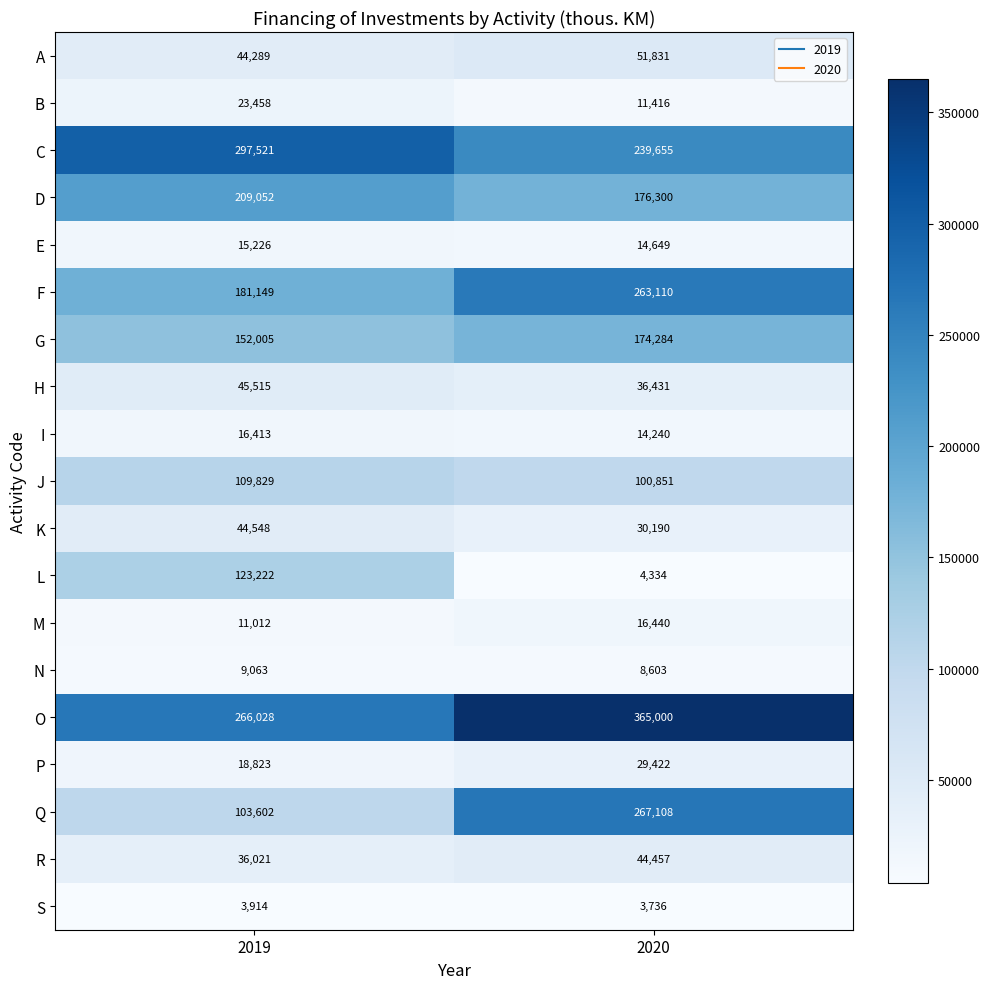

What is the lowest value of the G series?

152005